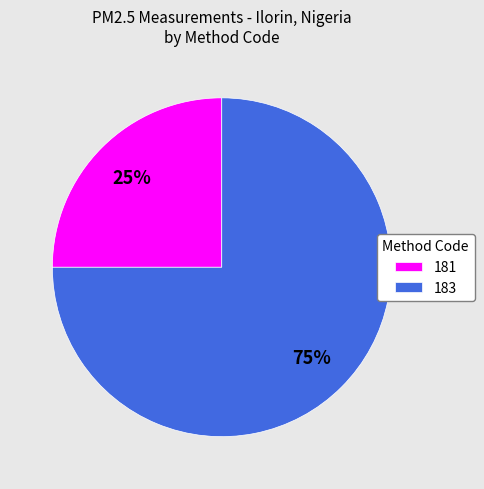

To the nearest percent, what portion does 183 represent?

75%